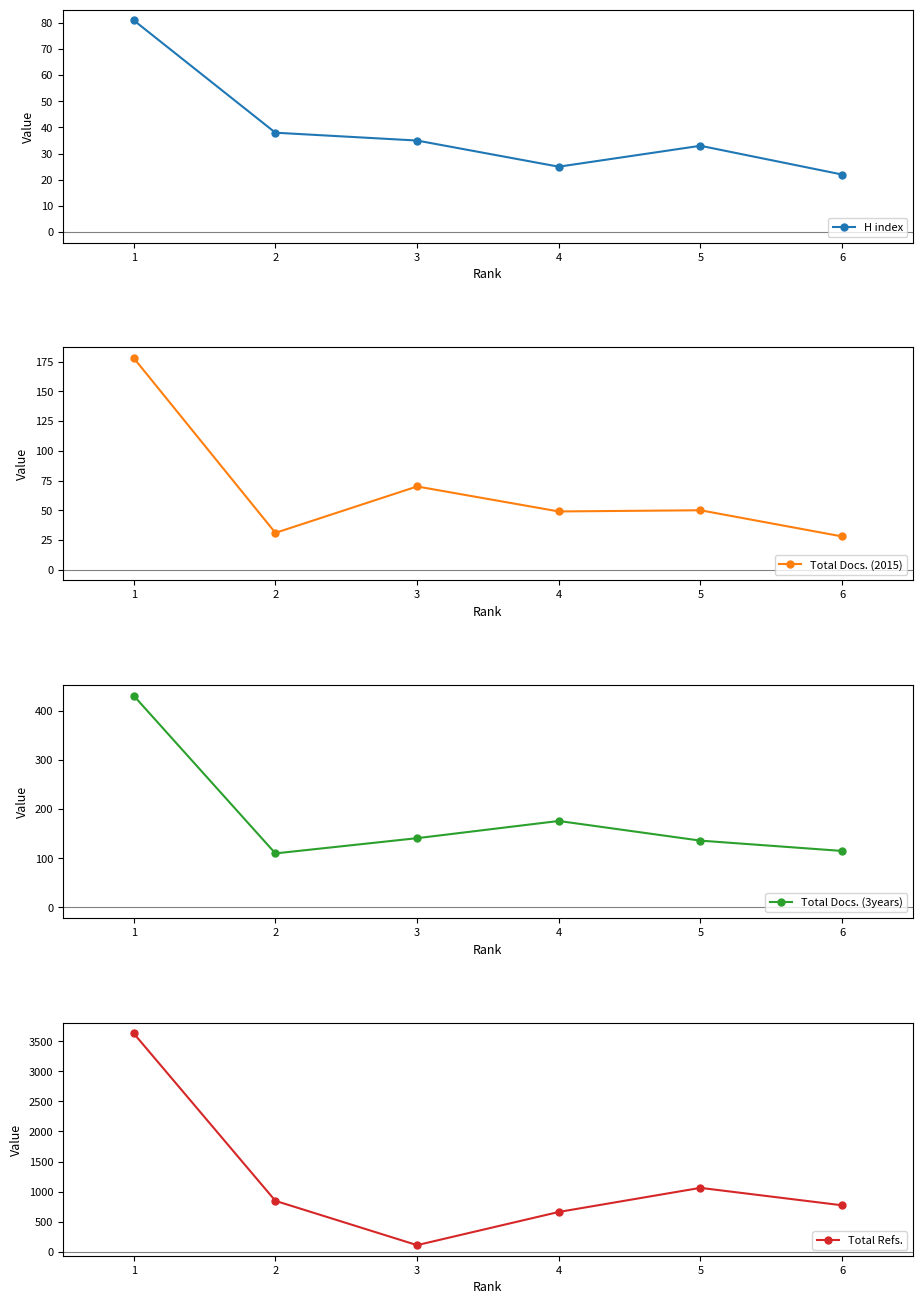

At which label does H index reach its peak?

1